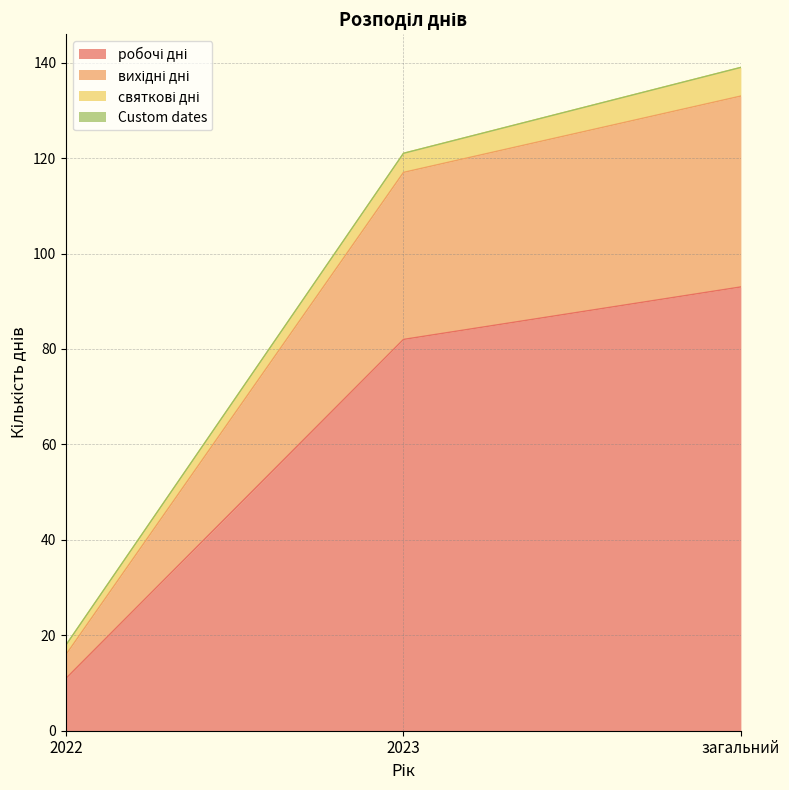

At which category is the sum across all series the highest?

загальний